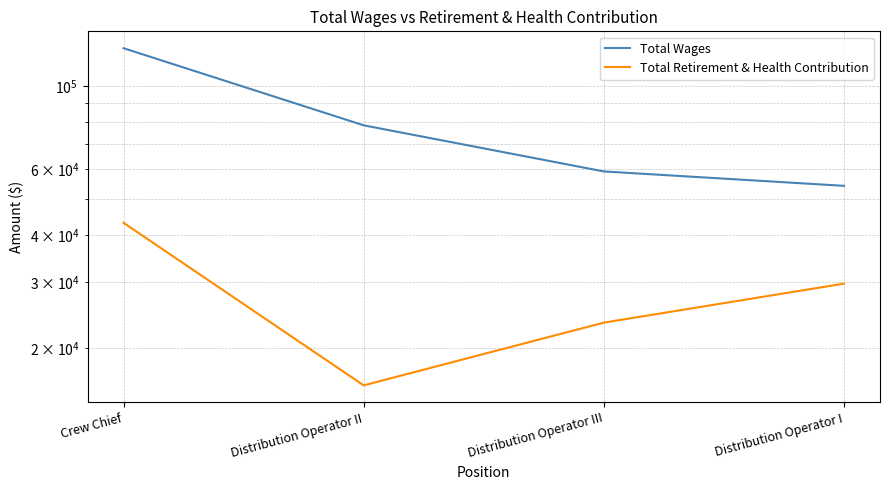

Does the chart have visible grid lines?

Yes